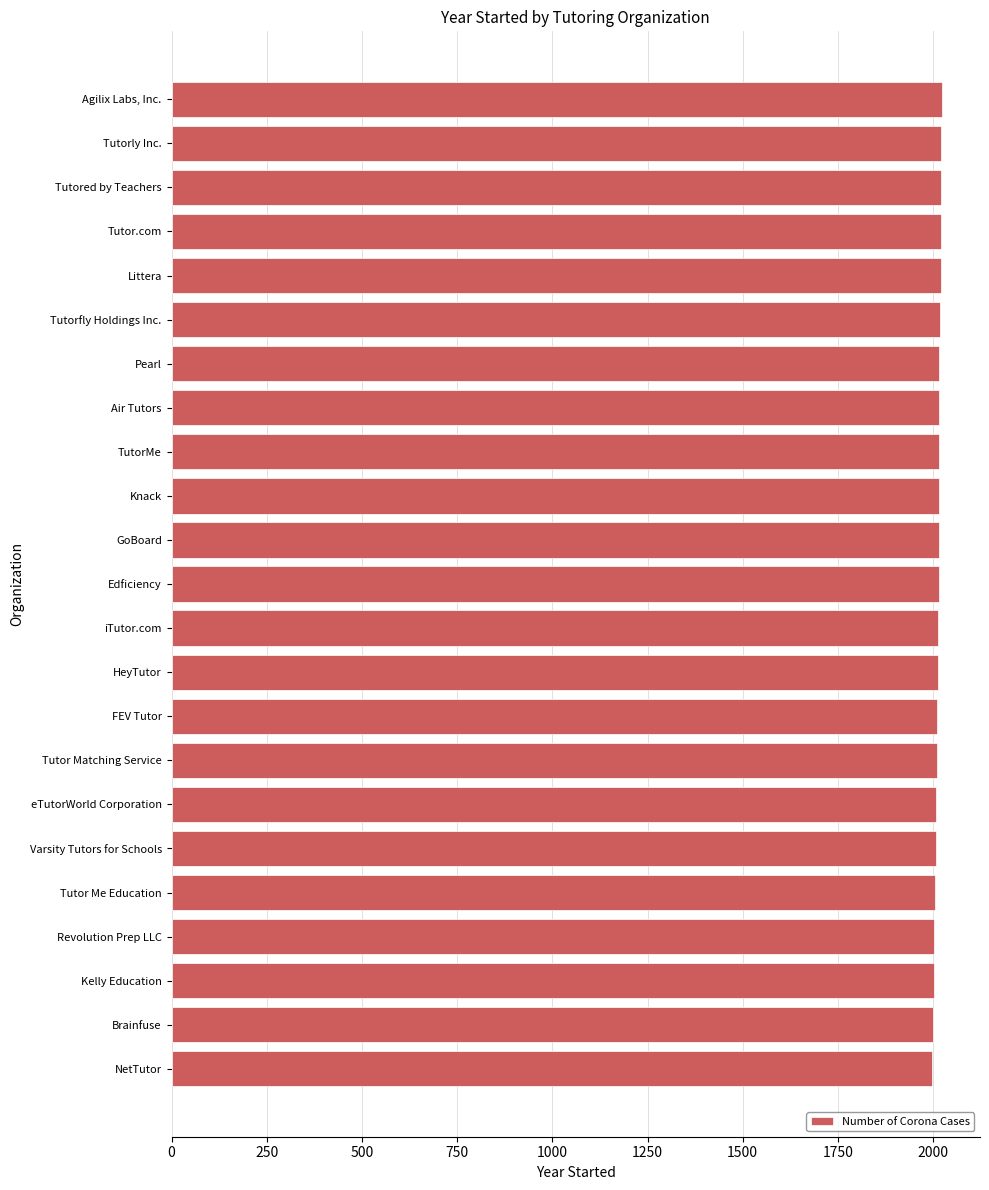

What is the sum of the values at Tutored by Teachers and Pearl?

4036